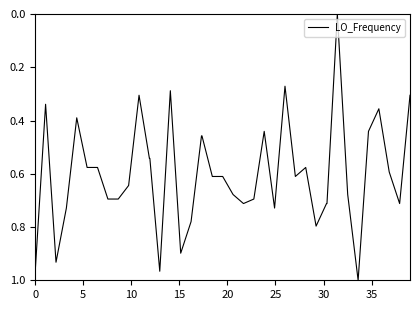

Does the chart have visible grid lines?

No